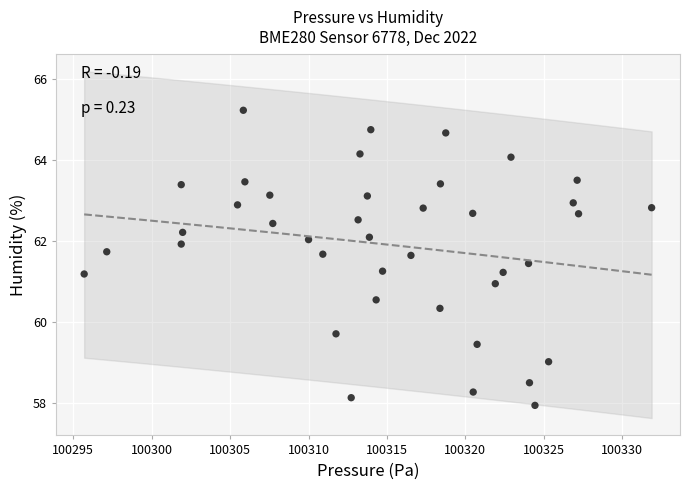

What is the range of Y values (max minus min)?

7.3